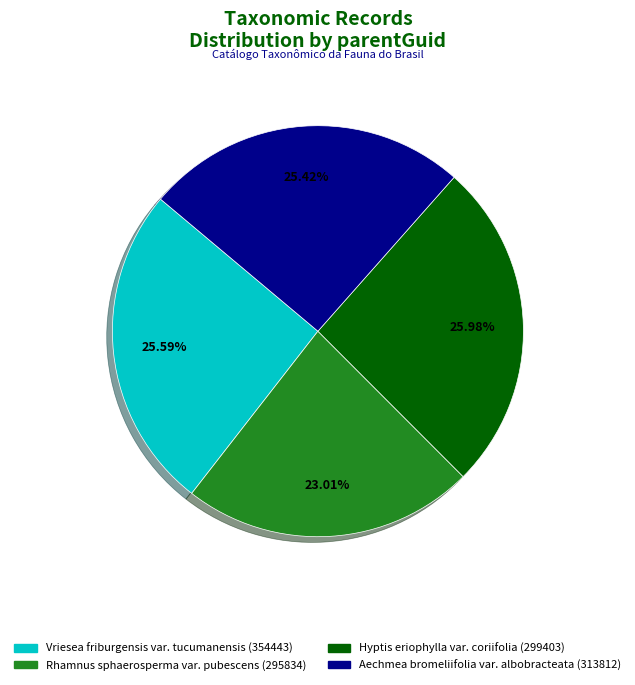

How much of the chart is everything except Hyptis eriophylla var. coriifolia (299403)?

74.0%